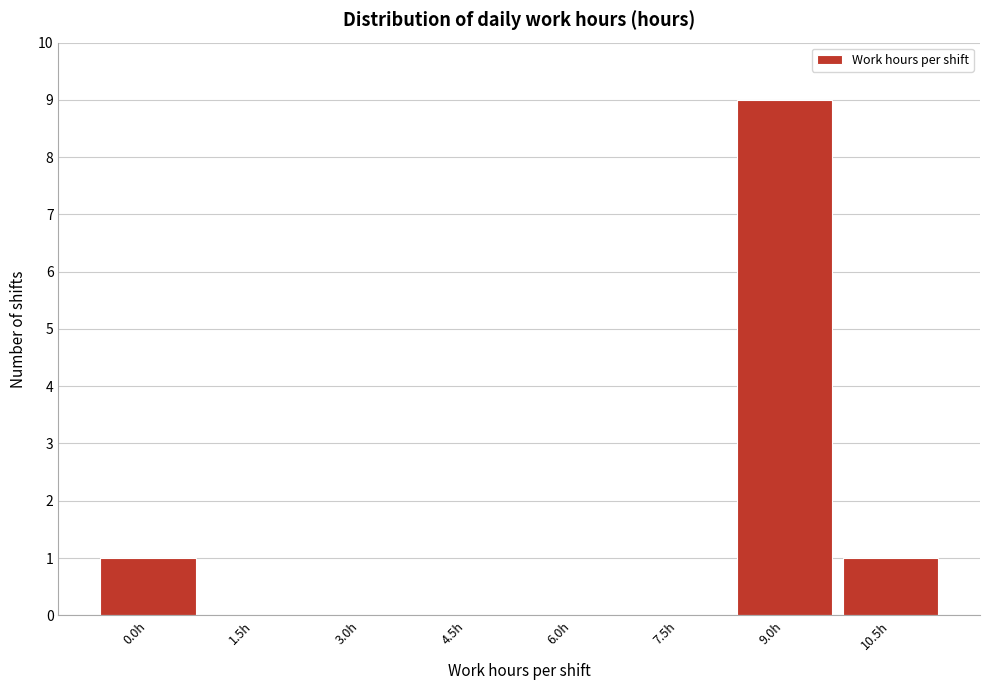

Reading left to right, transcribe all the data shown in this chart.

0.0h=1	1.5h=0	3.0h=0	4.5h=0	6.0h=0	7.5h=0	9.0h=9	10.5h=1